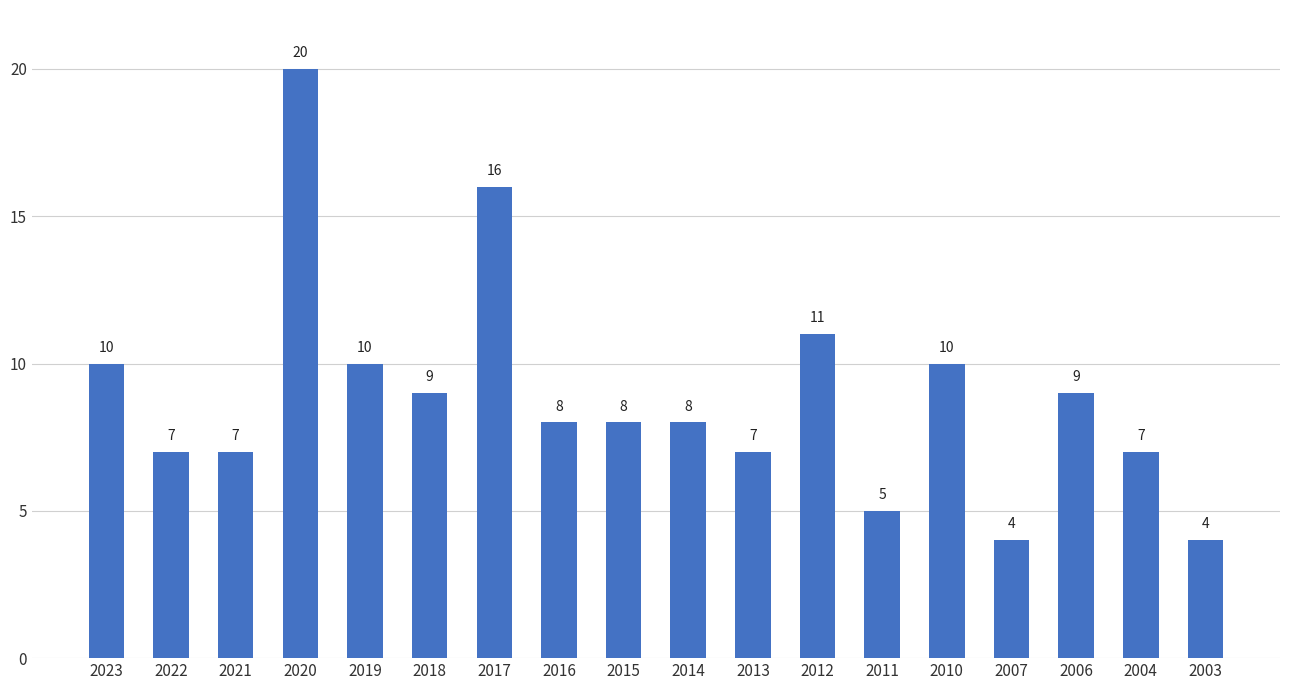

Reading right to left, extract all data points from this chart.

2003=4	2004=7	2006=9	2007=4	2010=10	2011=5	2012=11	2013=7	2014=8	2015=8	2016=8	2017=16	2018=9	2019=10	2020=20	2021=7	2022=7	2023=10